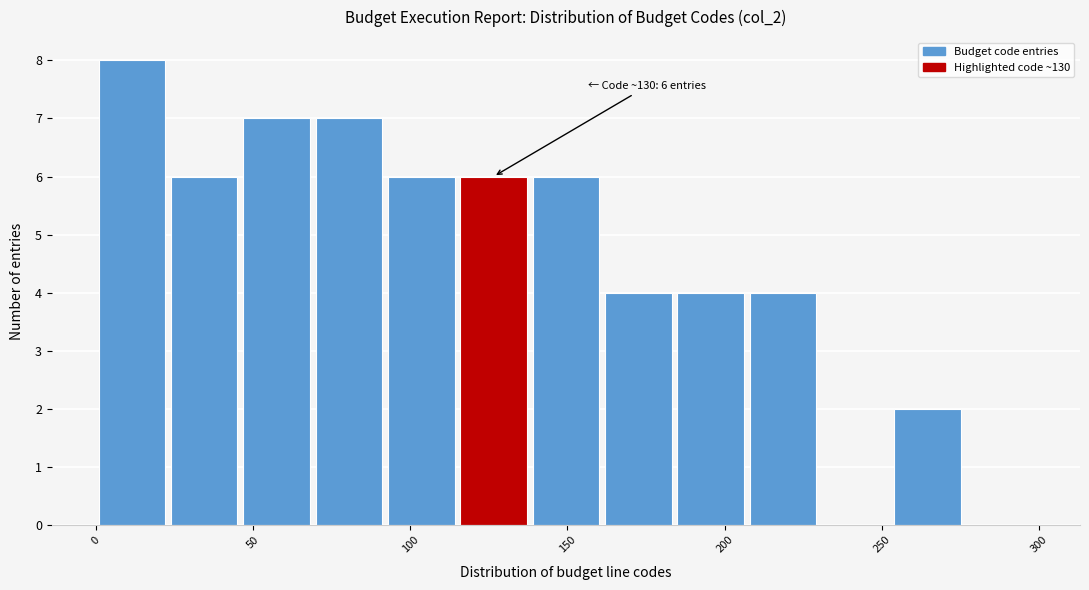

Over which range of the x-axis is the bar tallest?

0 to 23